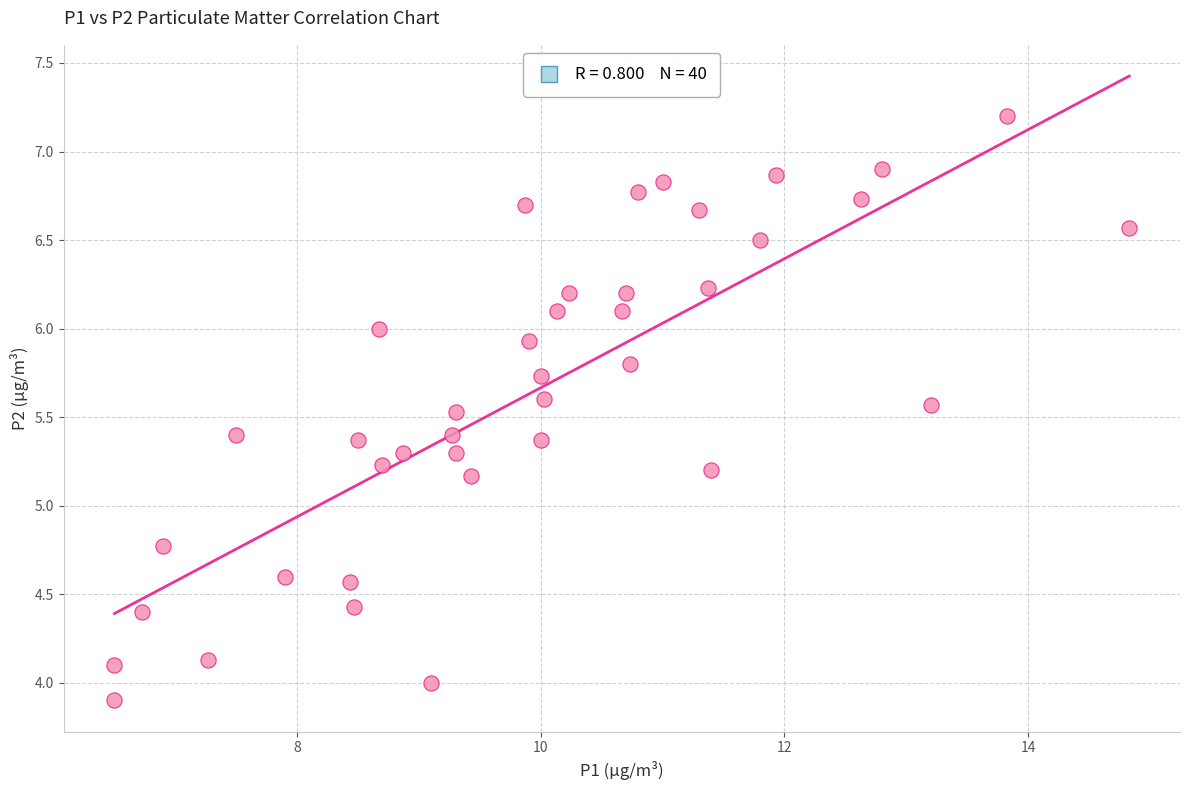

What is the range of Y values (max minus min)?

3.3